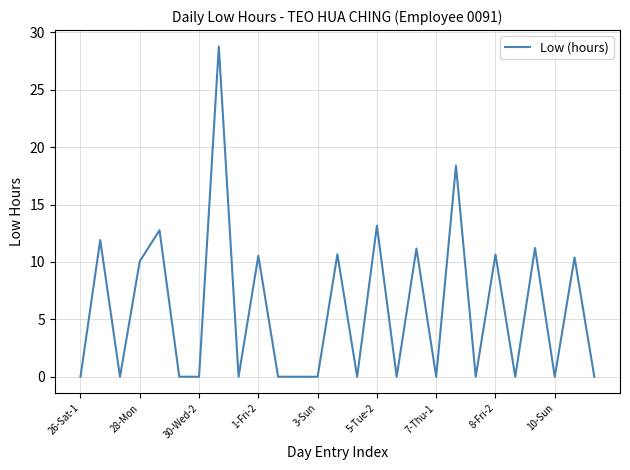

What is the greatest value displayed?

28.8